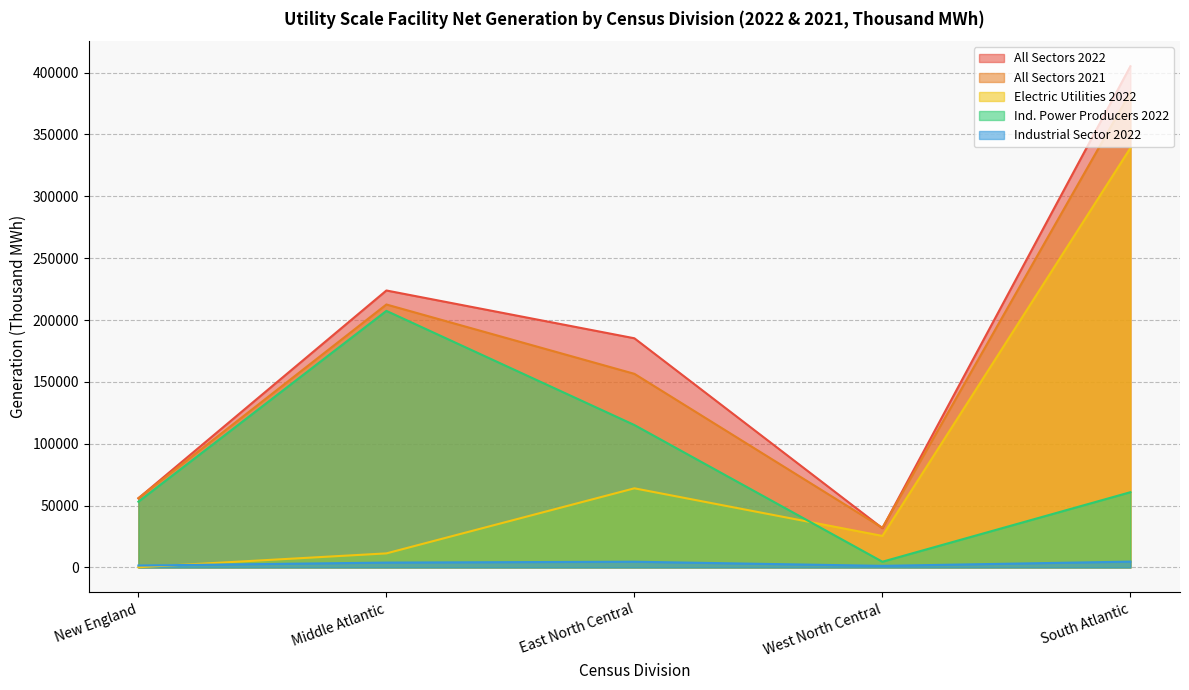

What are all the series names shown in the legend?

All Sectors 2022, All Sectors 2021, Electric Utilities 2022, Ind. Power Producers 2022, Industrial Sector 2022